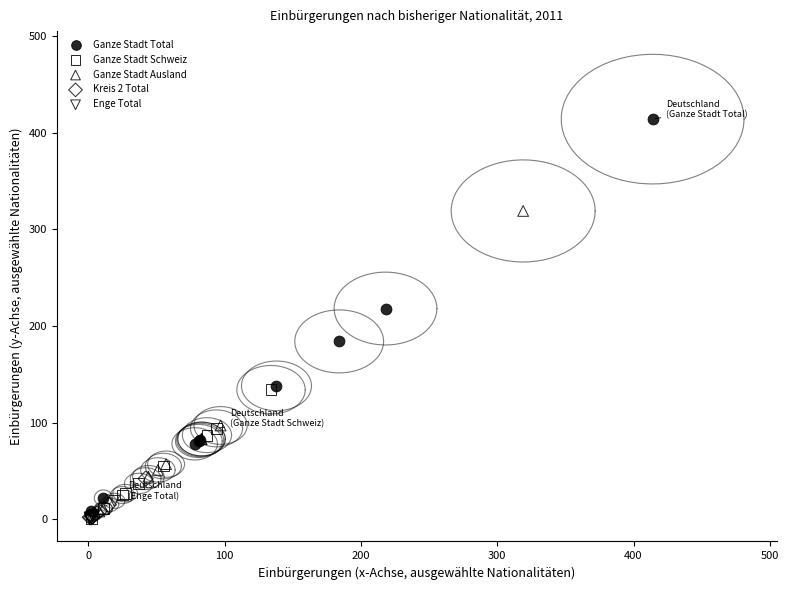

Which series contains the highest Y value?

Ganze Stadt Total